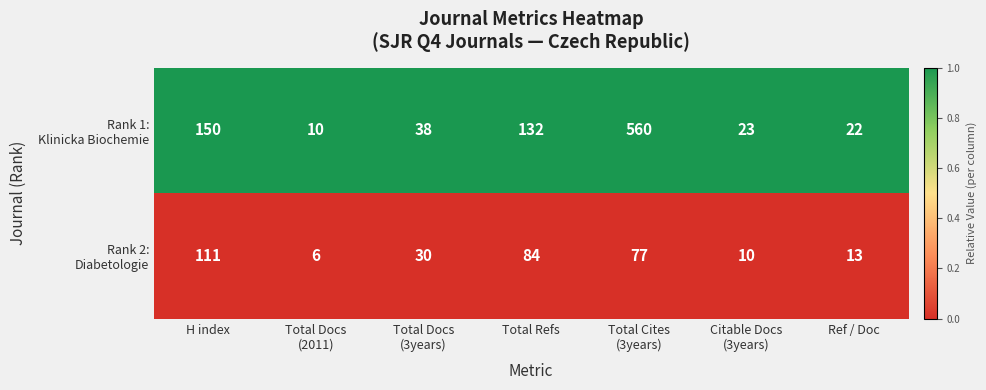

What is the difference between the highest and lowest values at Total Refs?

48